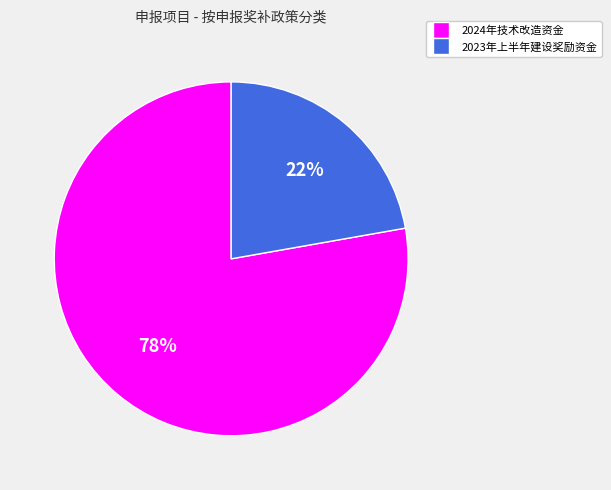

The 2024年技术改造资金 slice represents 69% of the pie. True or false?

False